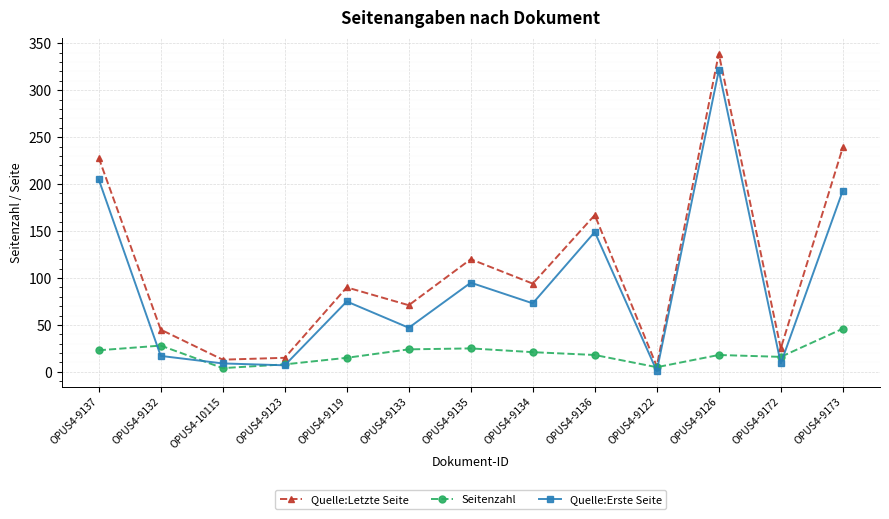

List the series in order of their overall mean, lowest first.

Seitenzahl, Quelle:Erste Seite, Quelle:Letzte Seite